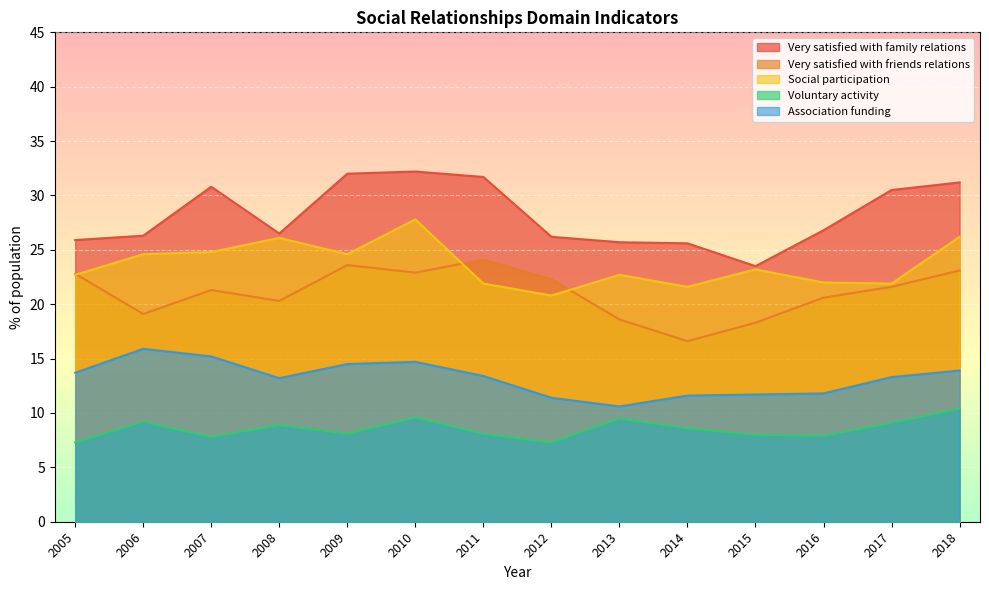

What is the greatest value displayed?

32.2